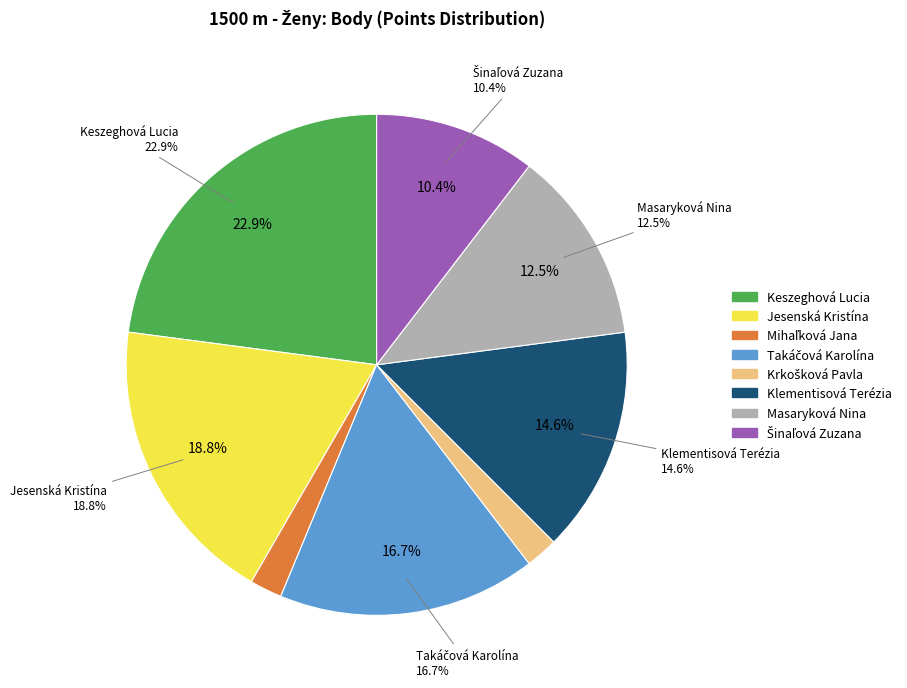

Rank the categories by value from highest to lowest.

Keszeghová Lucia, Jesenská Kristína, Takáčová Karolína, Klementisová Terézia, Masaryková Nina, Šinaľová Zuzana, Mihaľková Jana, Krkošková Pavla